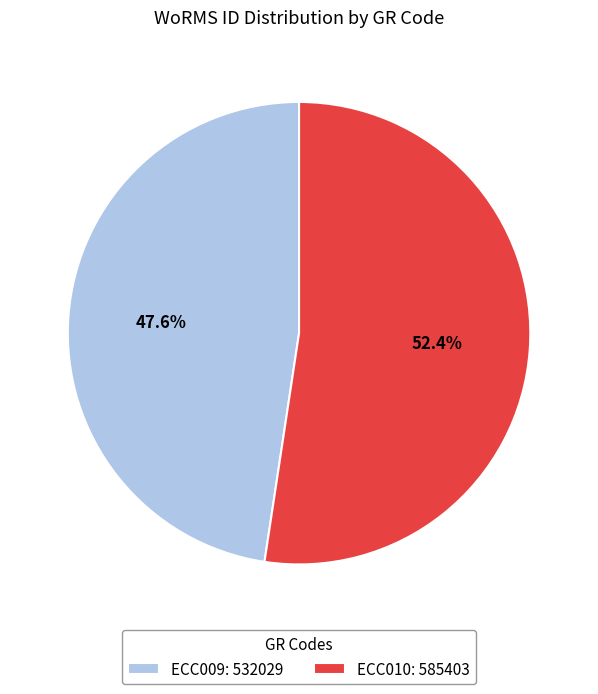

Is the sum of ECC010 and ECC009 greater than half?

Yes